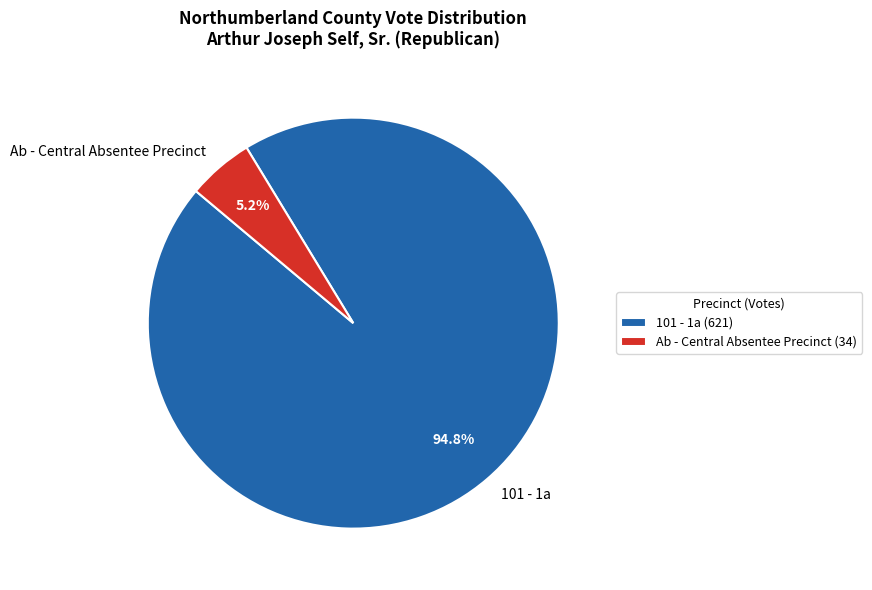

To the nearest percent, what is the difference between the Ab - Central Absentee Precinct and 101 - 1a slice percentages?

90%